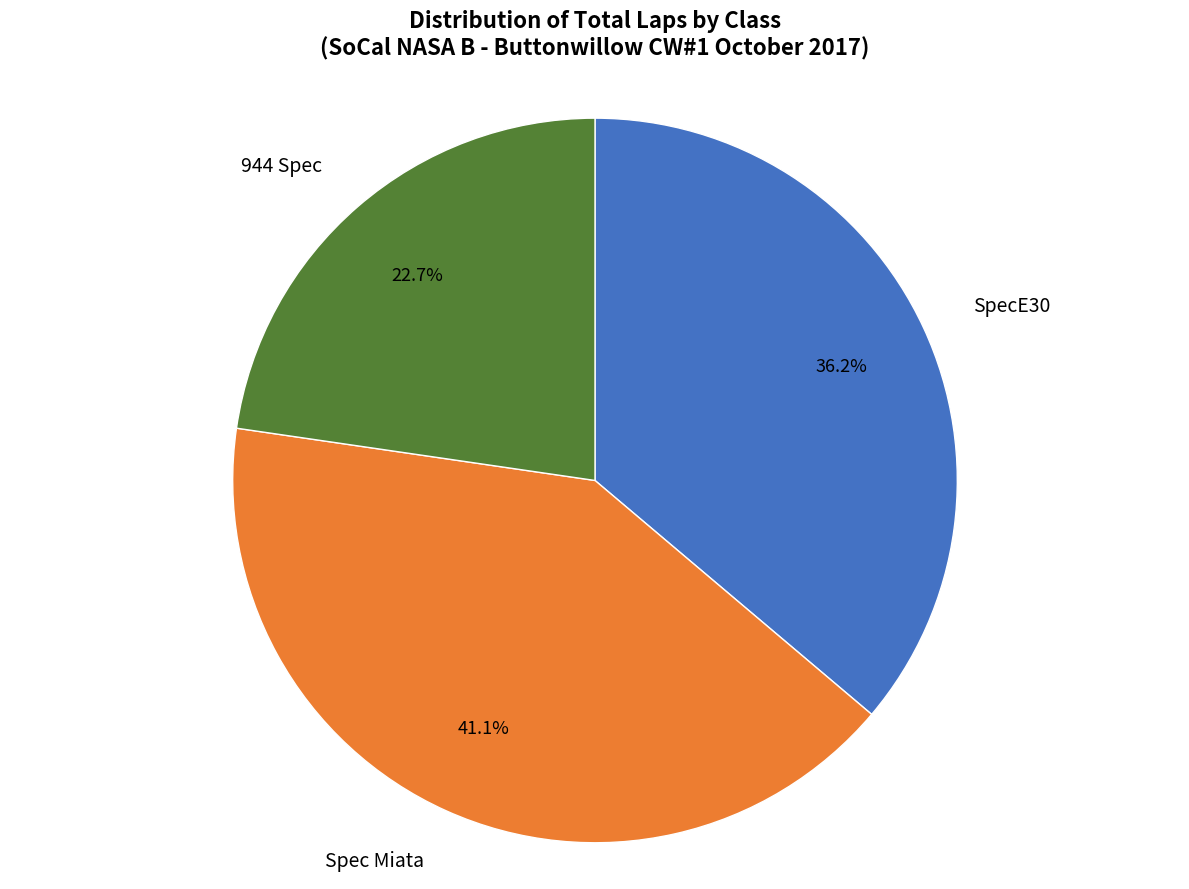

How many segments does this pie chart have?

3